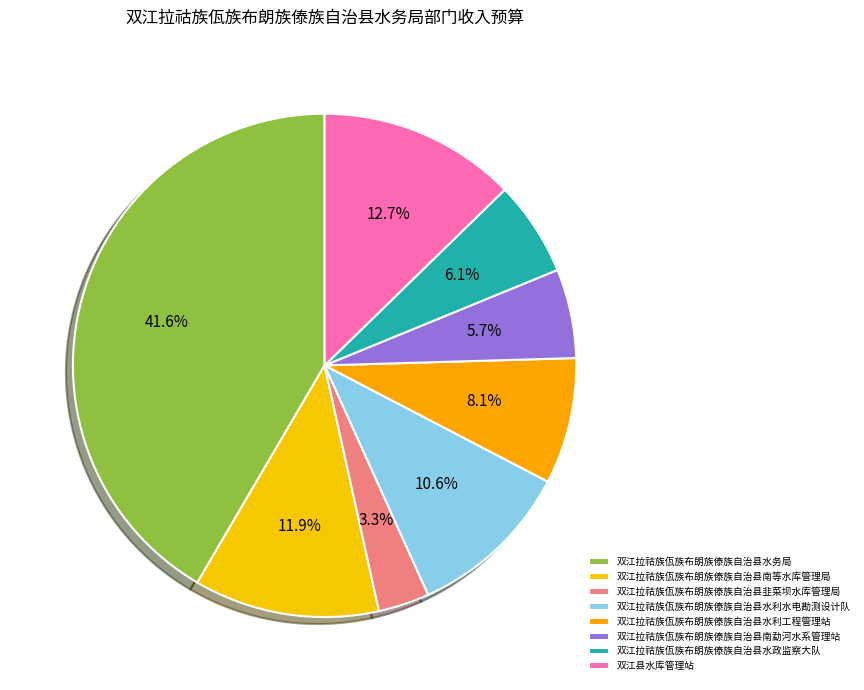

Approximately how many times larger is the value at 双江拉祜族佤族布朗族傣族自治县南勐河水系管理站 compared to 双江拉祜族佤族布朗族傣族自治县水利工程管理站?

0.7